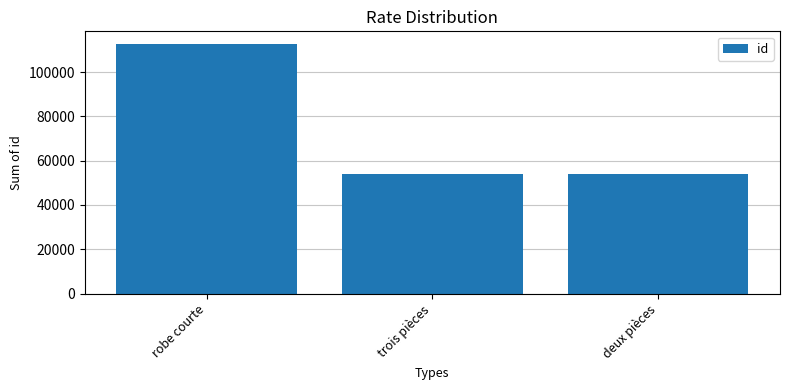

What is the maximum value shown in the chart?

112725